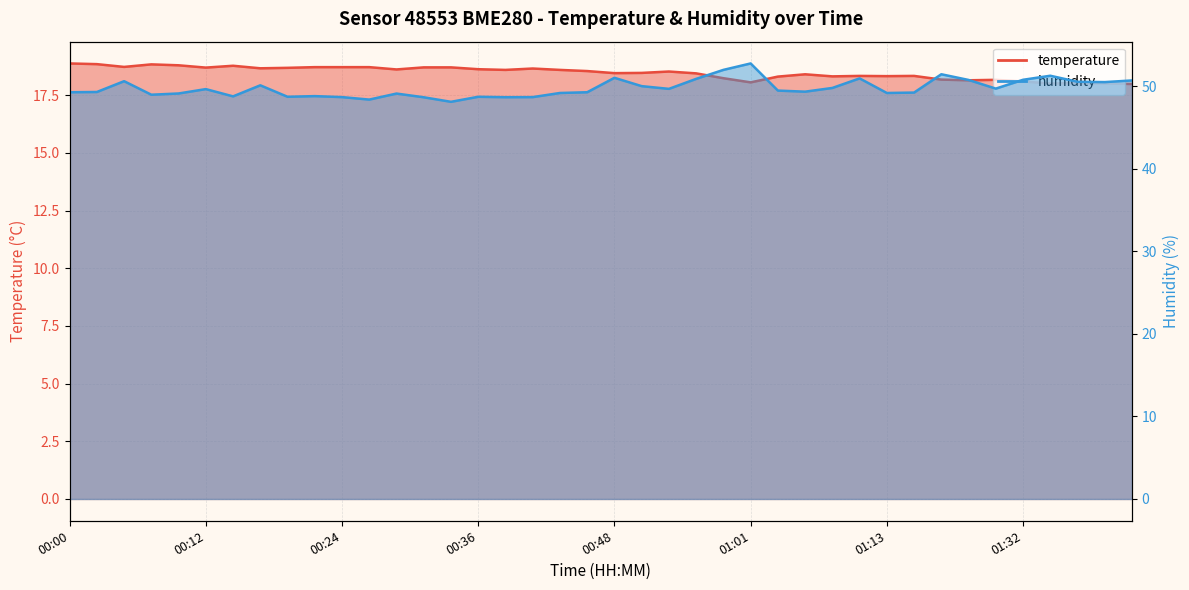

What position from the left is 00:02?

2